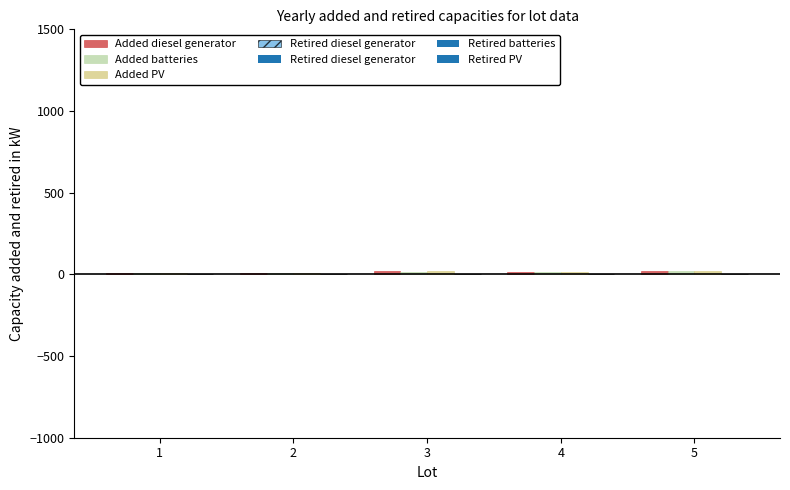

What is the value of the Added batteries bar at the 4th from the left?

13.7